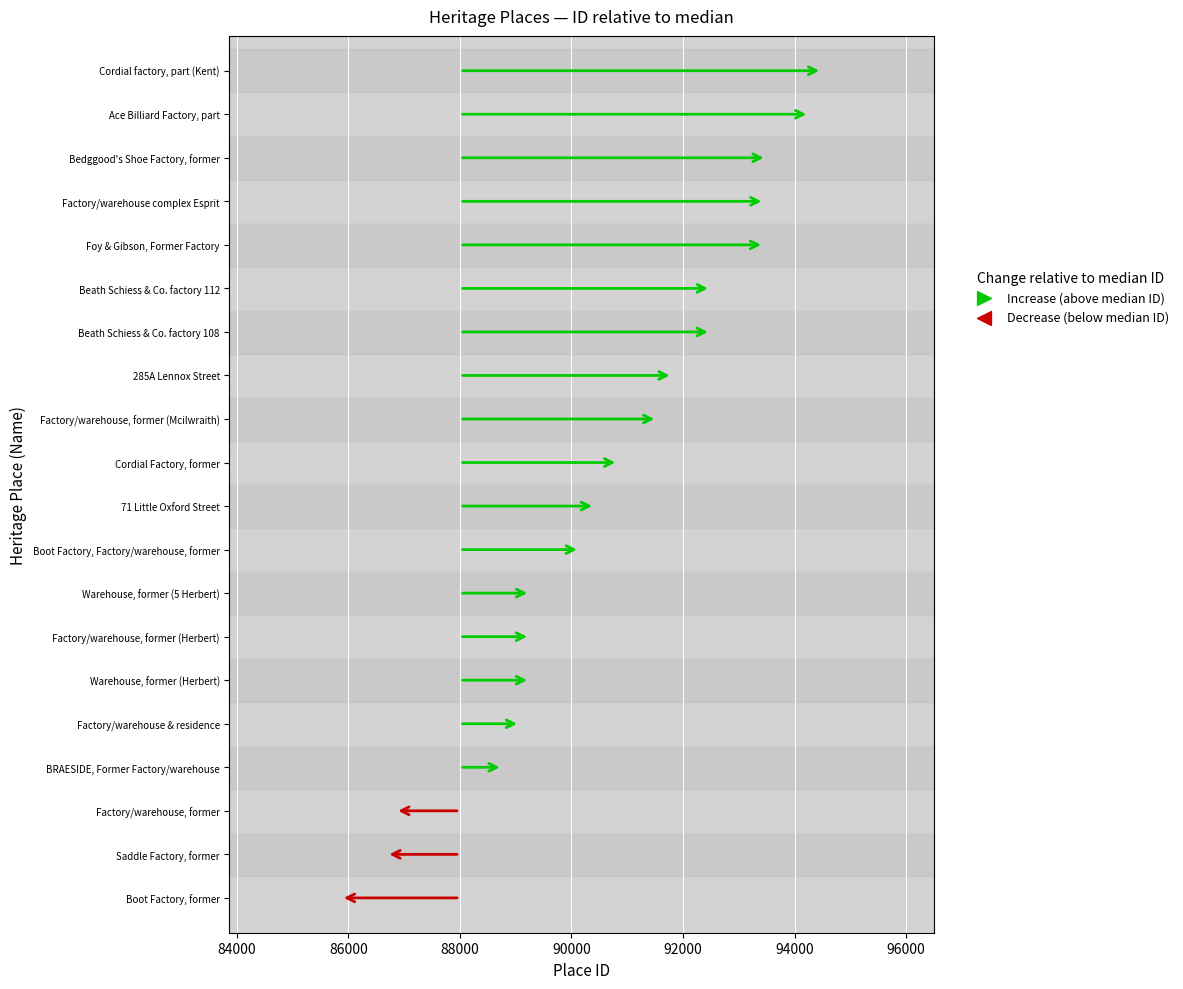

What is the change in value from Beath Schiess & Co. factory 112 to Foy & Gibson, Former Factory?

+952